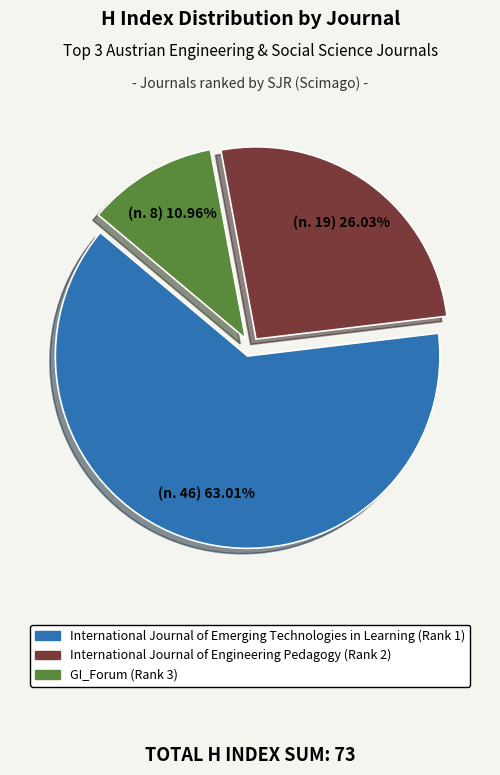

Rank the categories by value from highest to lowest.

International Journal of Emerging Technologies in Learning (Rank 1), International Journal of Engineering Pedagogy (Rank 2), GI_Forum (Rank 3)